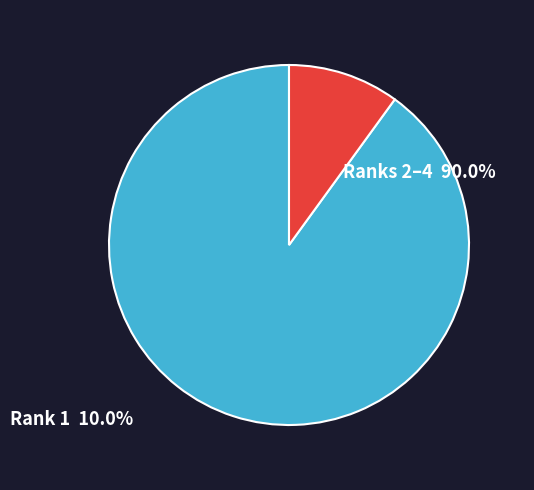

How many segments does this pie chart have?

2